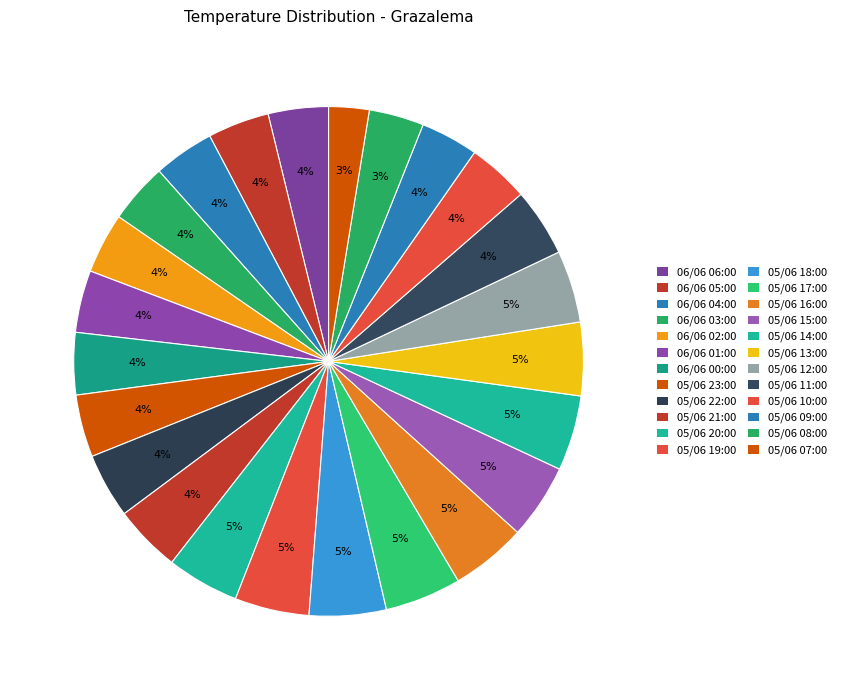

How many slices are in this pie chart?

24